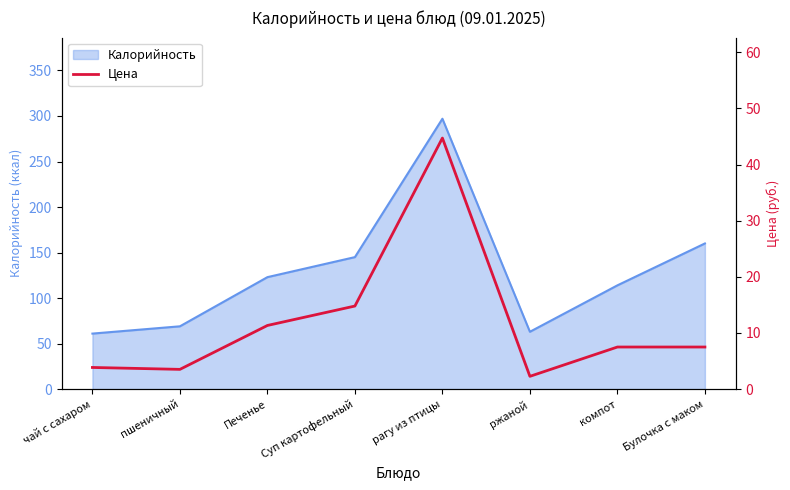

The value of Калорийность at компот is 114. True or false?

True